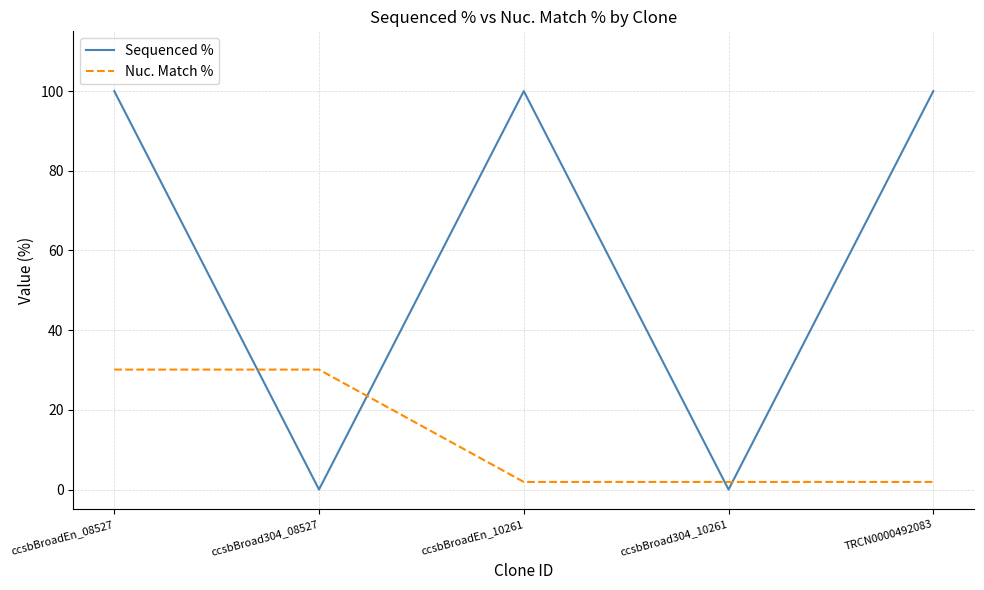

Which series has the largest total across all categories?

Sequenced %